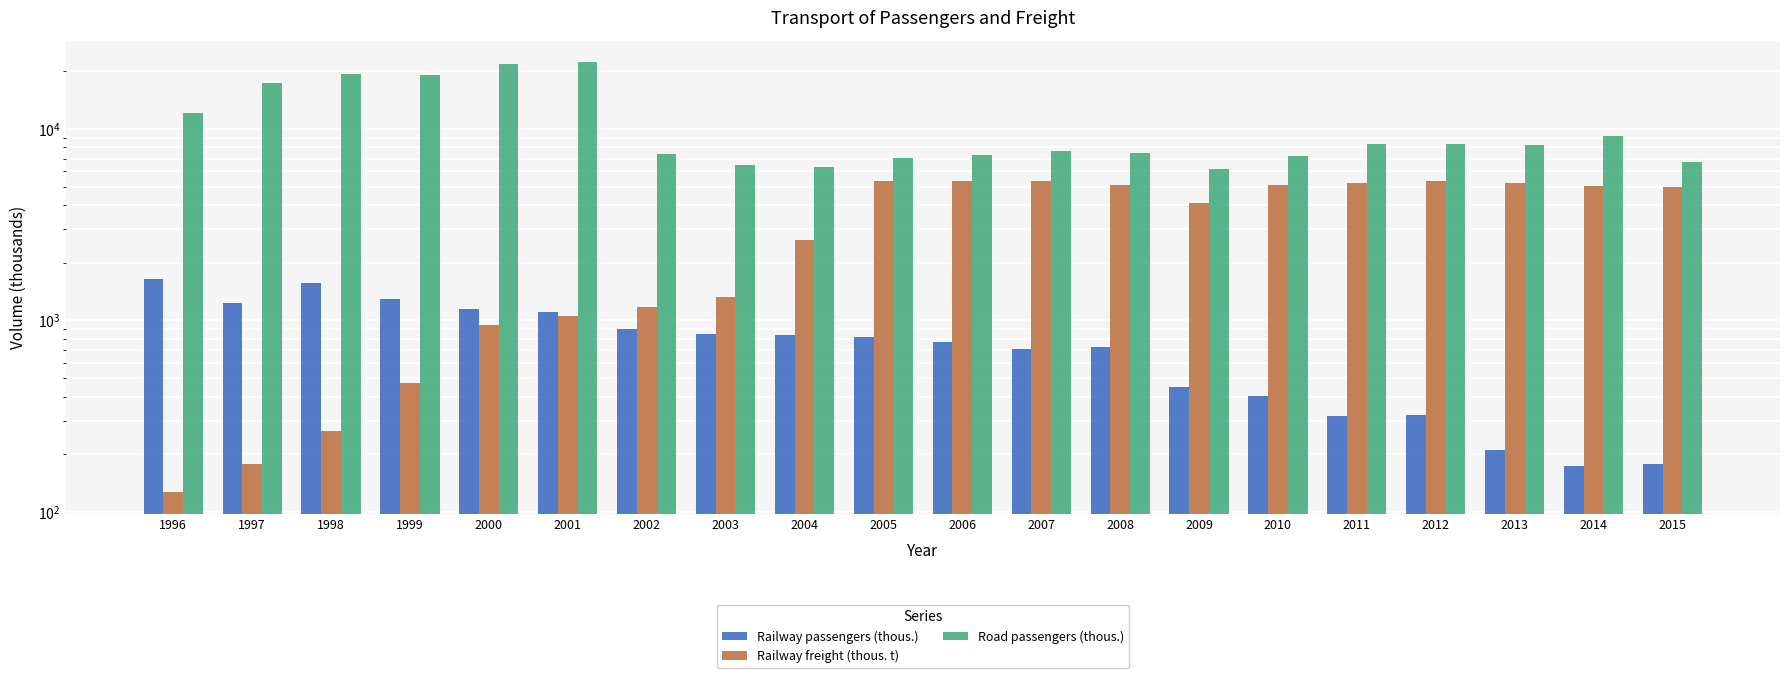

Rank the series by their average value, from lowest to highest.

Railway passengers (thous.), Railway freight (thous. t), Road passengers (thous.)